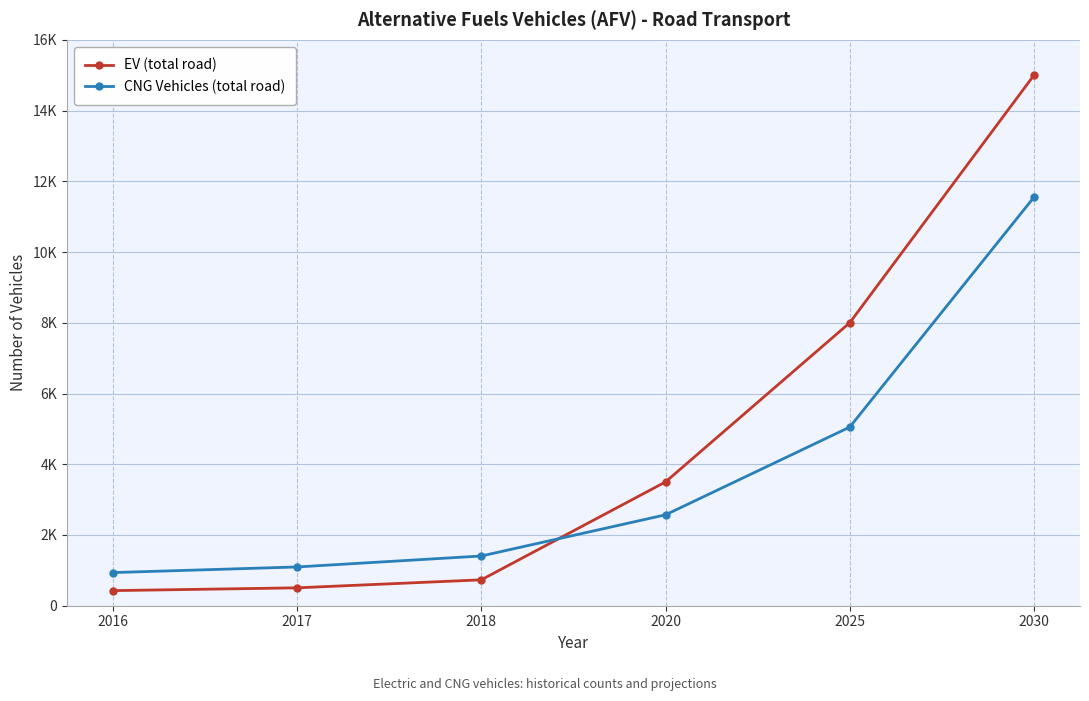

How many intersections are there between EV (total road) and CNG Vehicles (total road)?

1